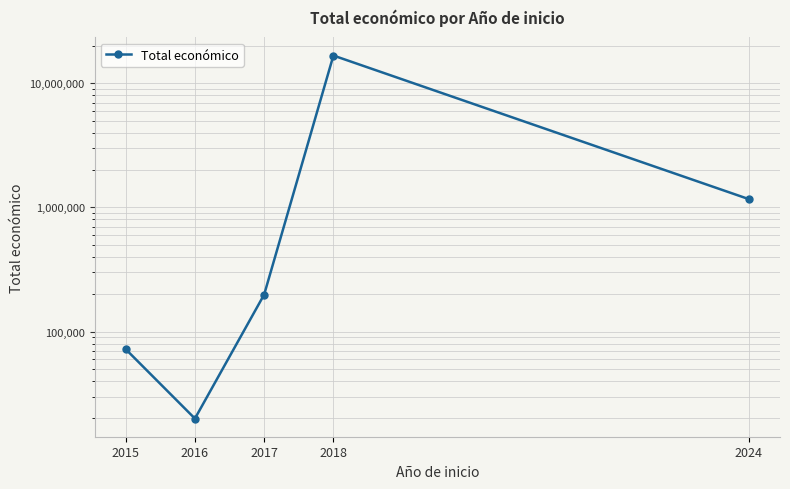

List the labels in order of value, largest first.

2018, 2024, 2017, 2015, 2016